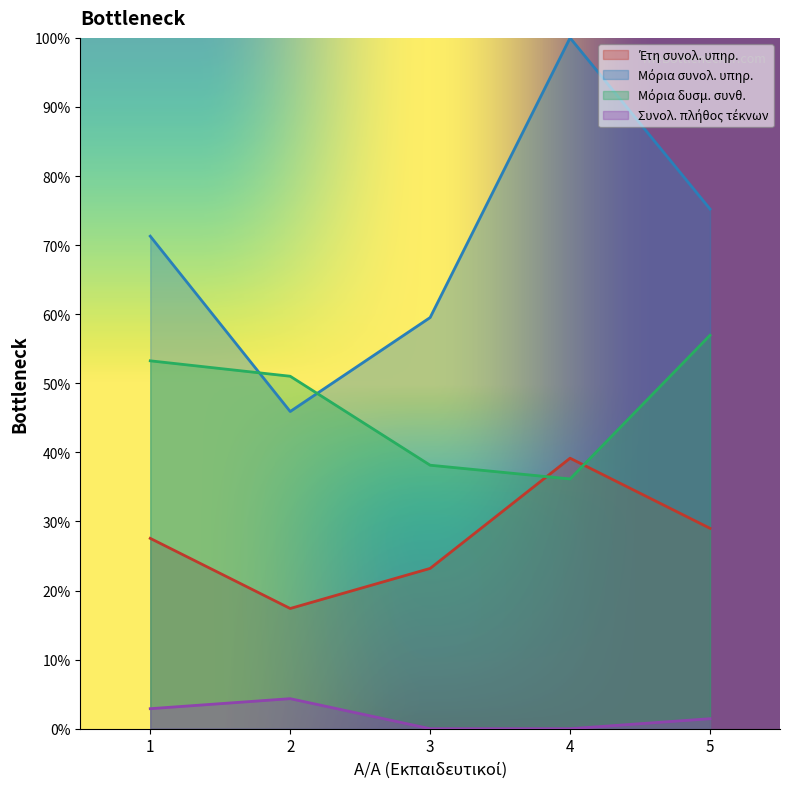

True or false: Συνολ. πλήθος τέκνων has more than 1 interior local peaks.

False